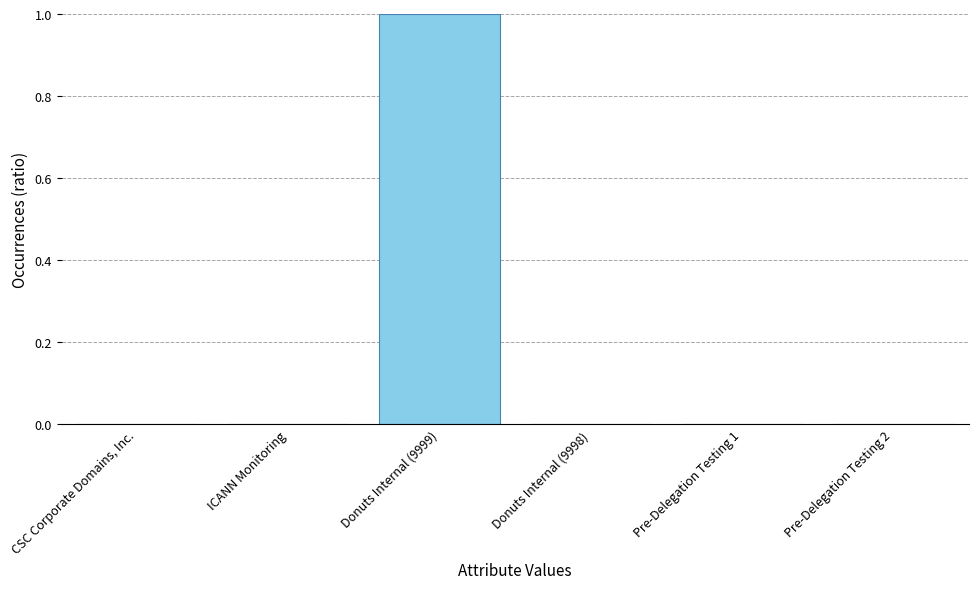

Are the bars horizontal?

No